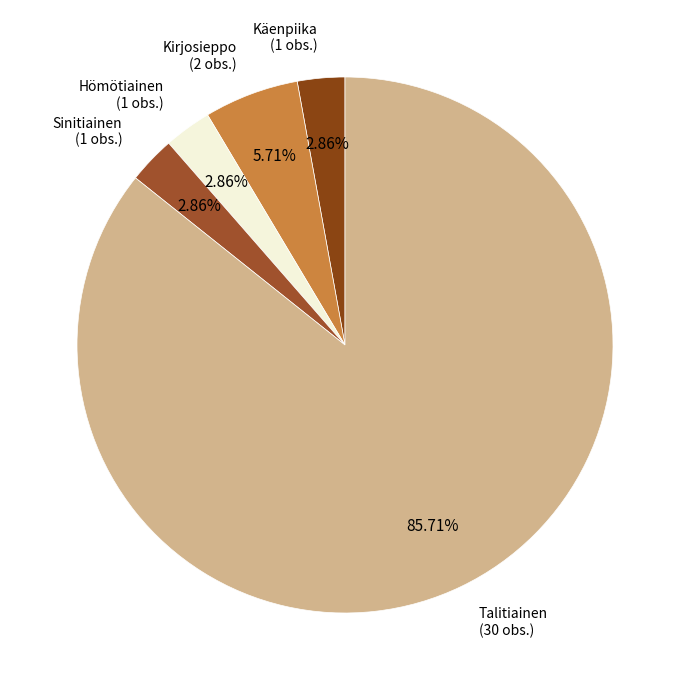

How many segments does this pie chart have?

5